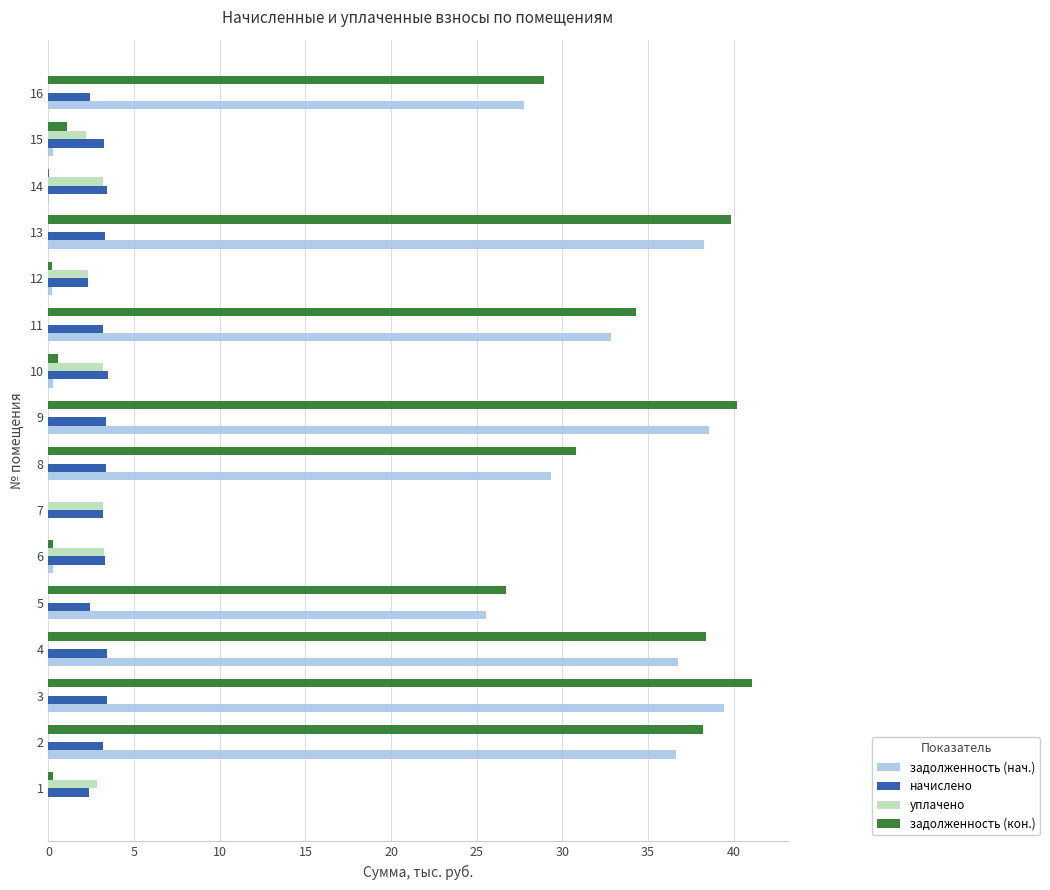

What is the average value of the уплачено series?

1.3